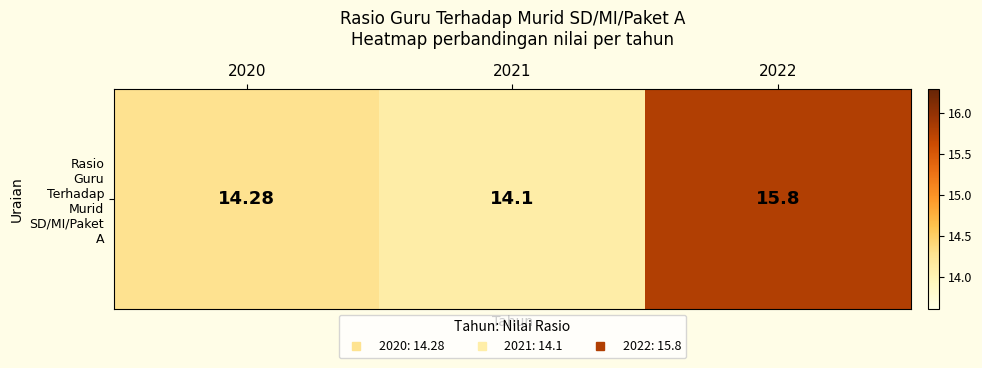

Count the number of categories in the chart.

3